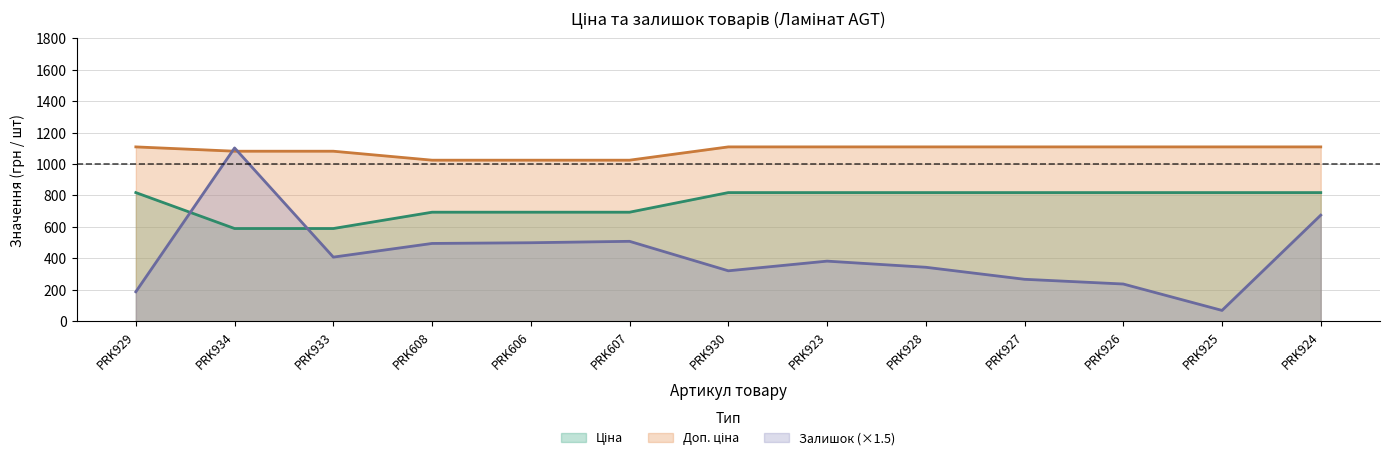

How many intersections are there between Ціна and Залишок?

2